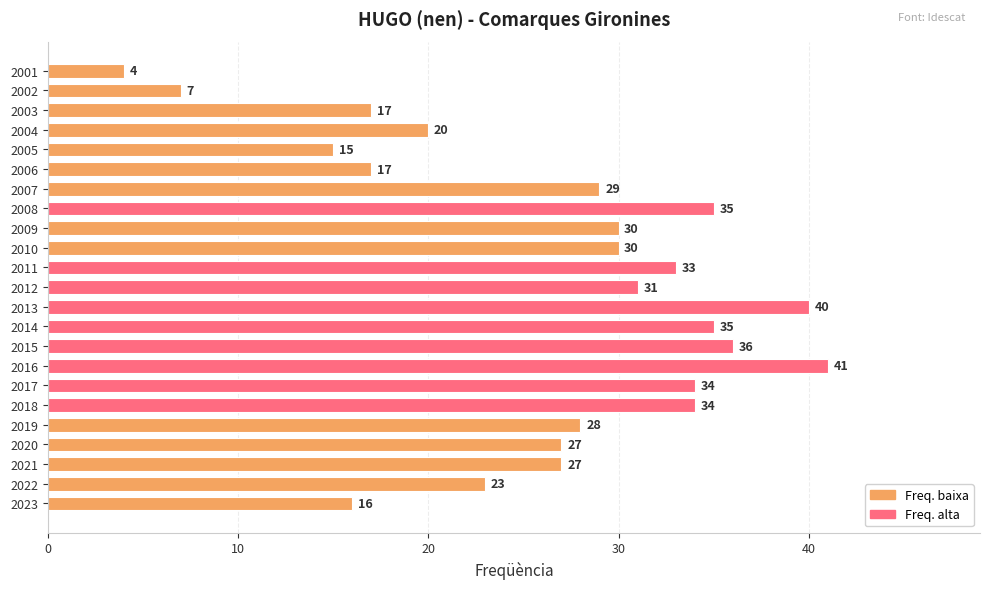

What is the difference between the maximum and minimum values?

37